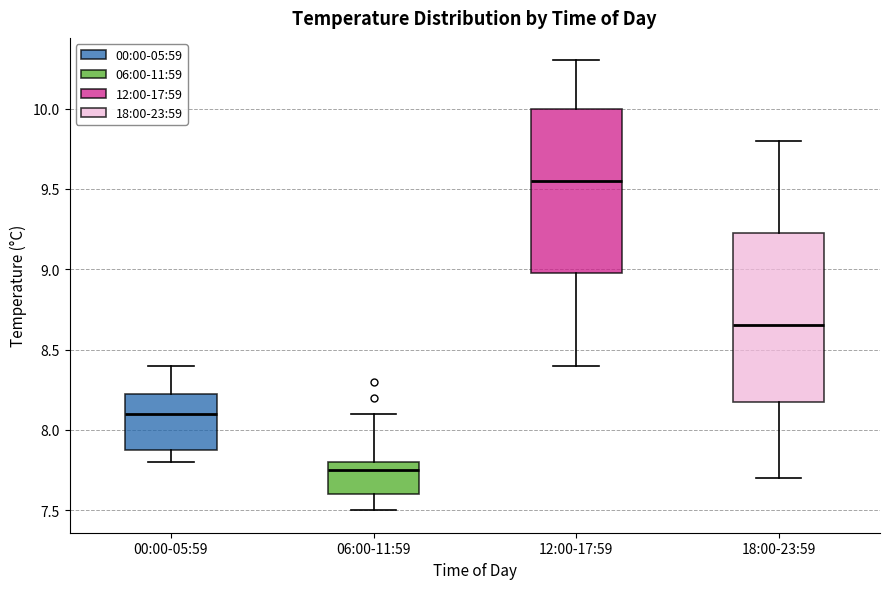

Which box has the lowest median line?

06:00-11:59